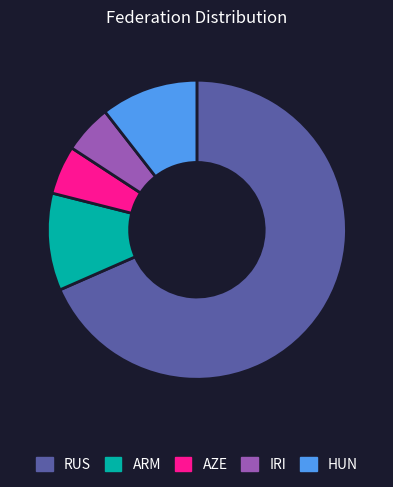

Which slice is the largest?

RUS